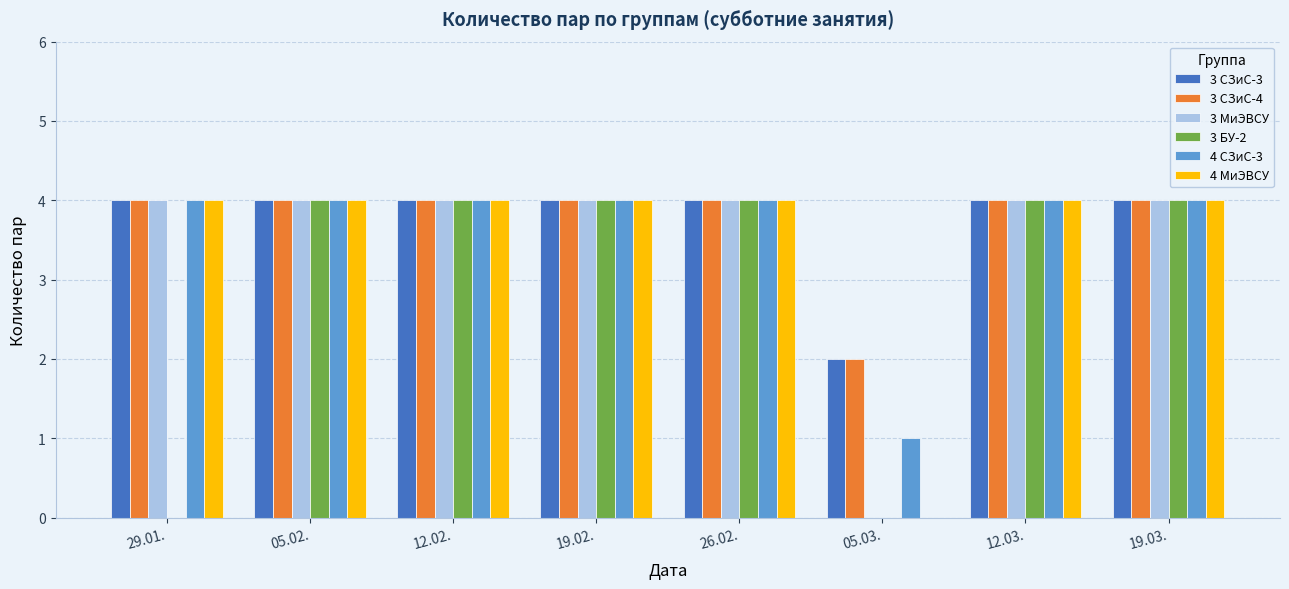

What is the total value across all series at 19.02.?

24